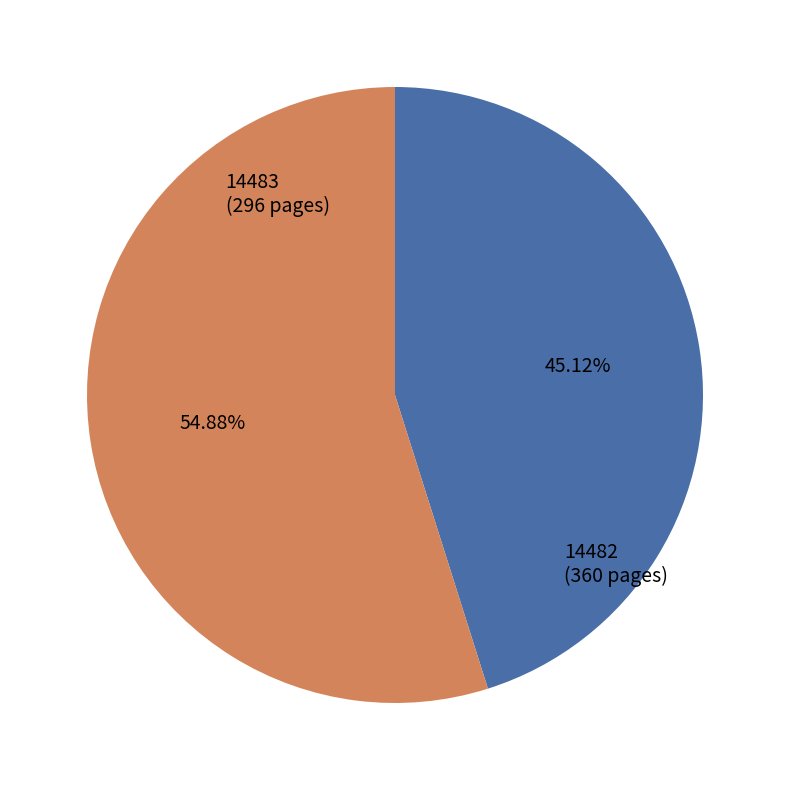

Does any single category account for the majority?

Yes